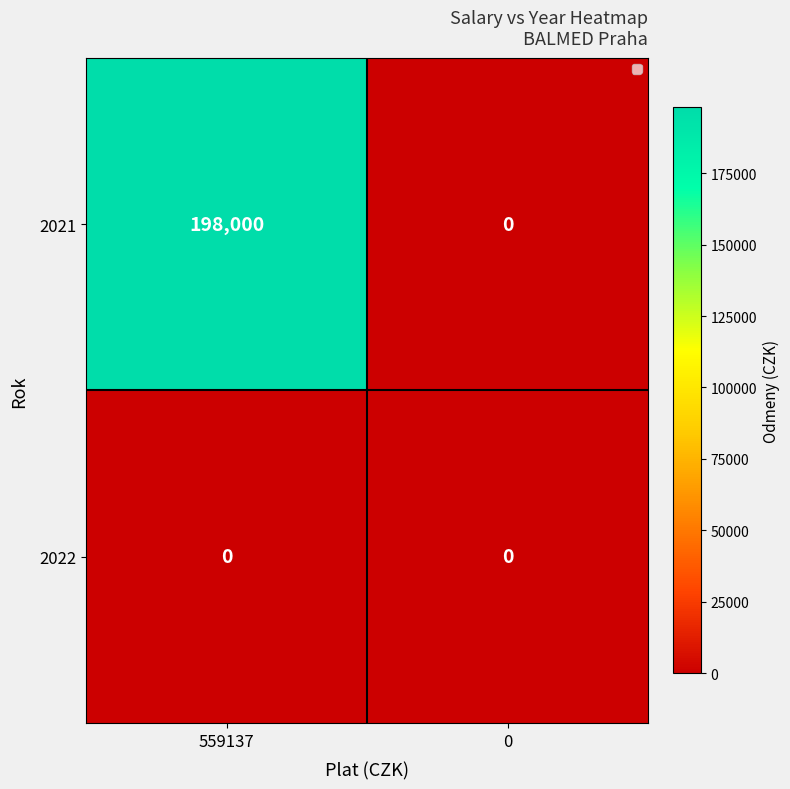

What is the highest value of the 2021 series?

198000